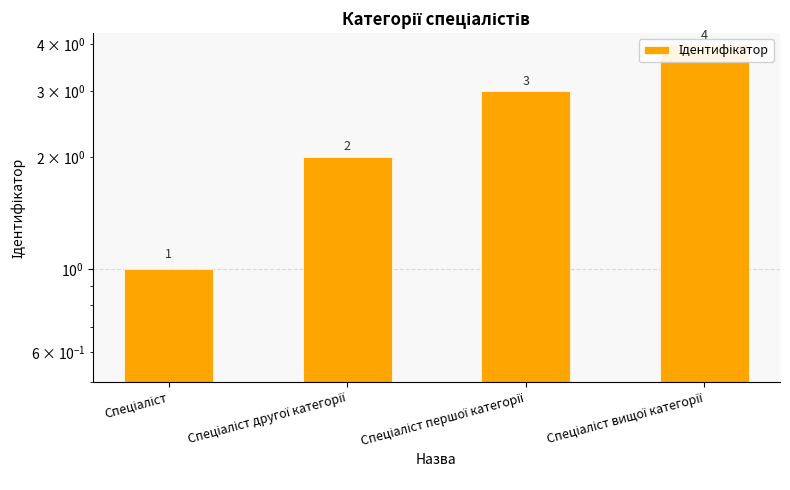

Where does the data first go above 3?

Спеціаліст вищої категорії